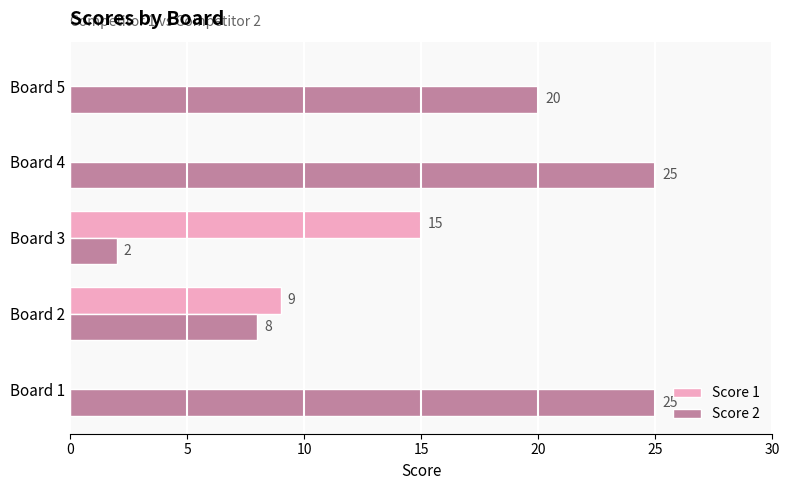

The value of Score 2 at Board 5 is 20. True or false?

True